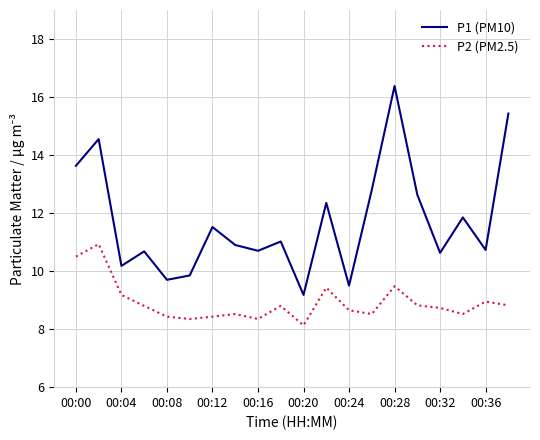

True or false: P1 (PM10) and P2 (PM2.5) cross at least once.

False